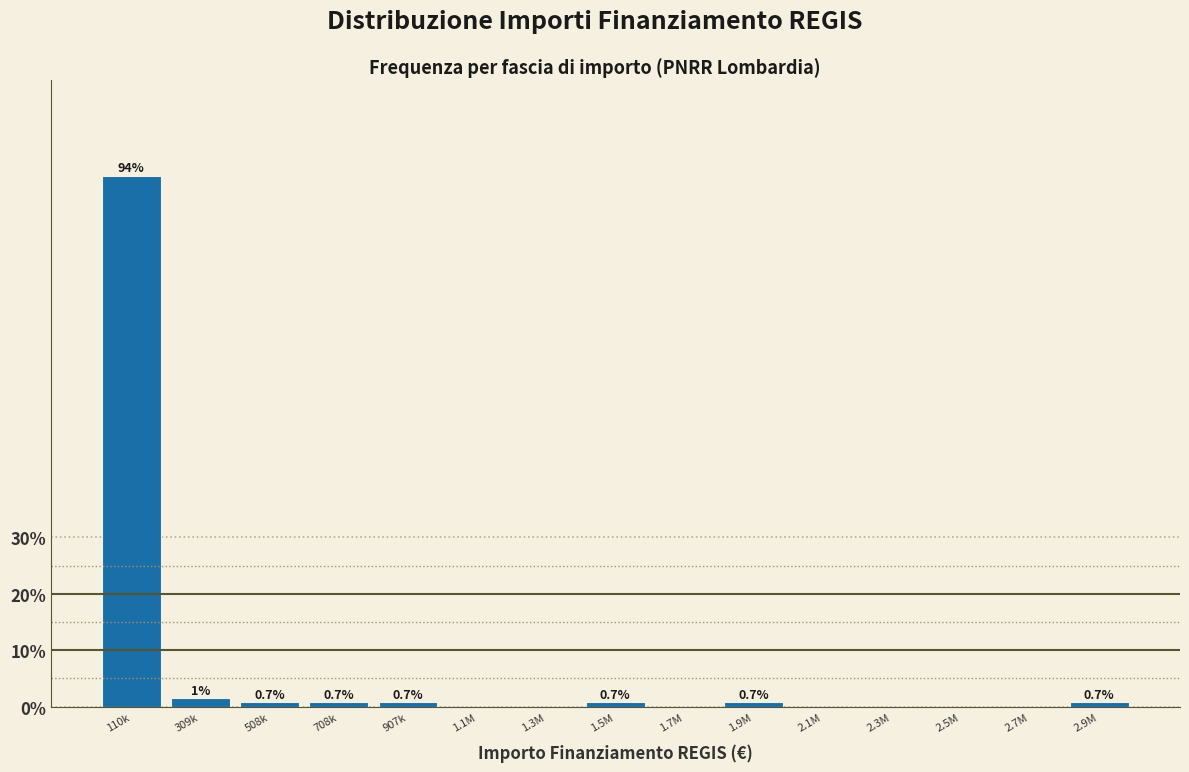

What is the sum of the values at 1.7M and 708k?

0.7